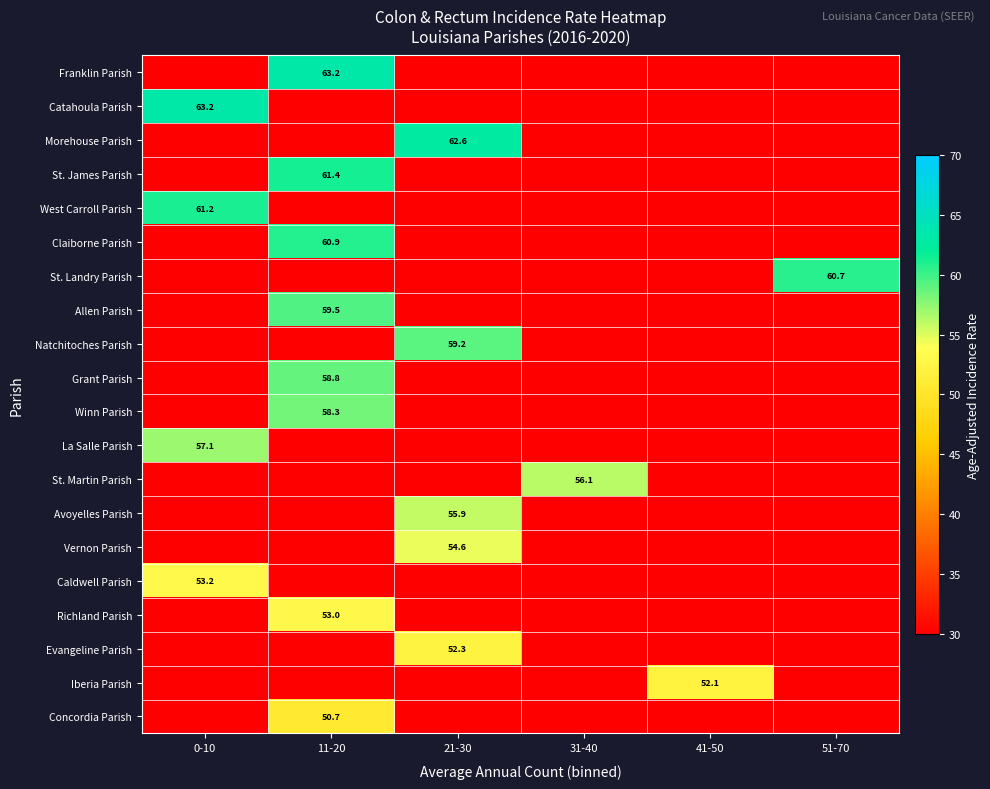

At which category does the chart reach its minimum across all series?

0-10